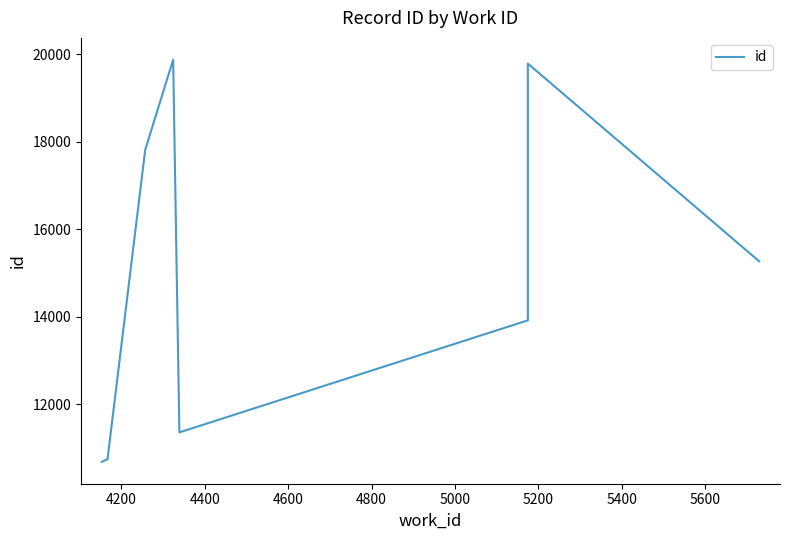

How many distinct data groups are displayed?

1